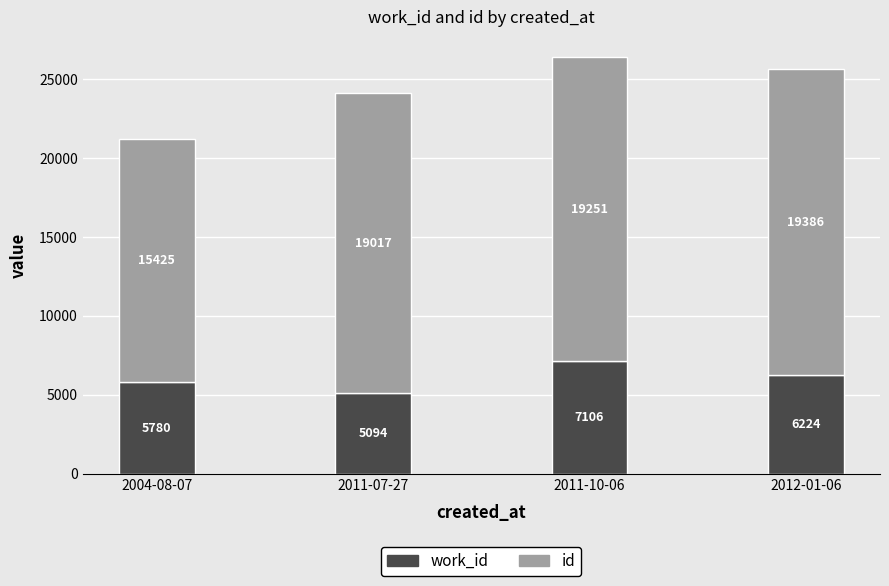

At which category is the sum across all series the highest?

2011-10-06